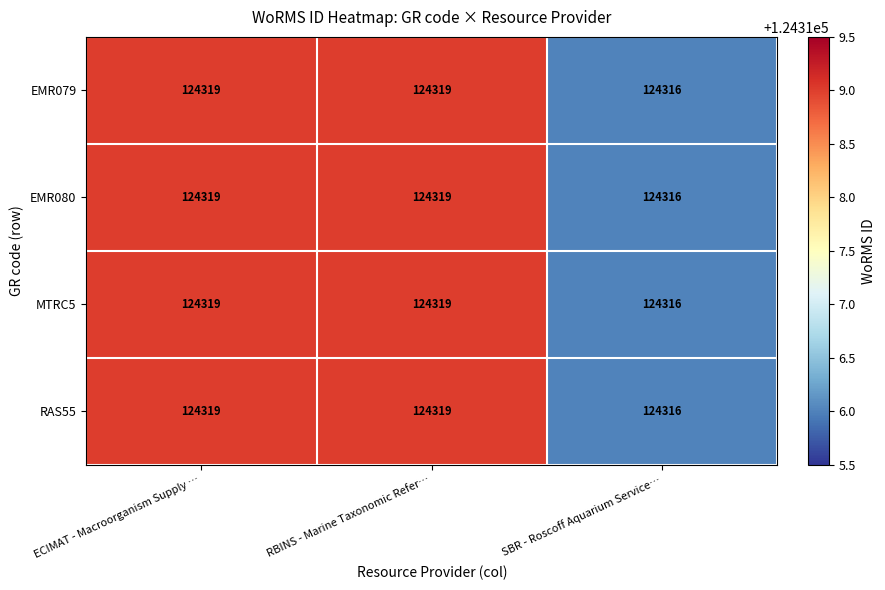

What is the greatest value displayed?

124319